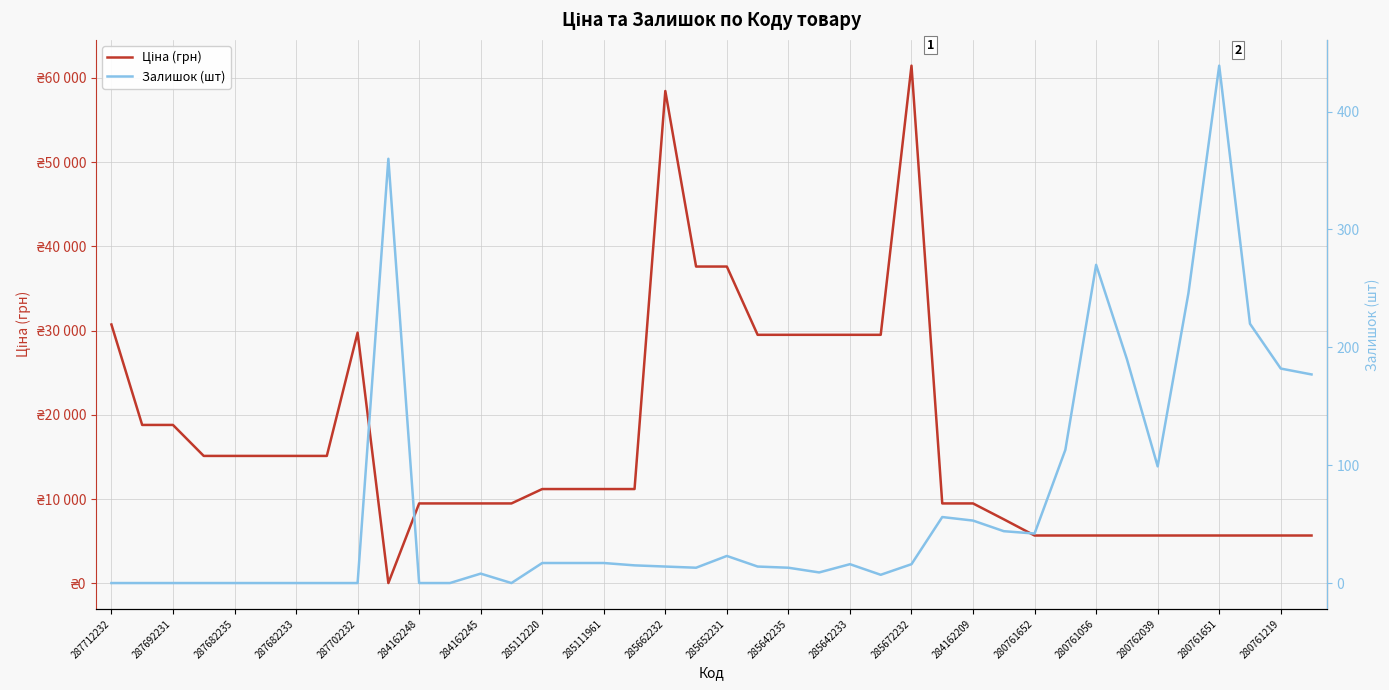

How many lines are shown in the chart?

2